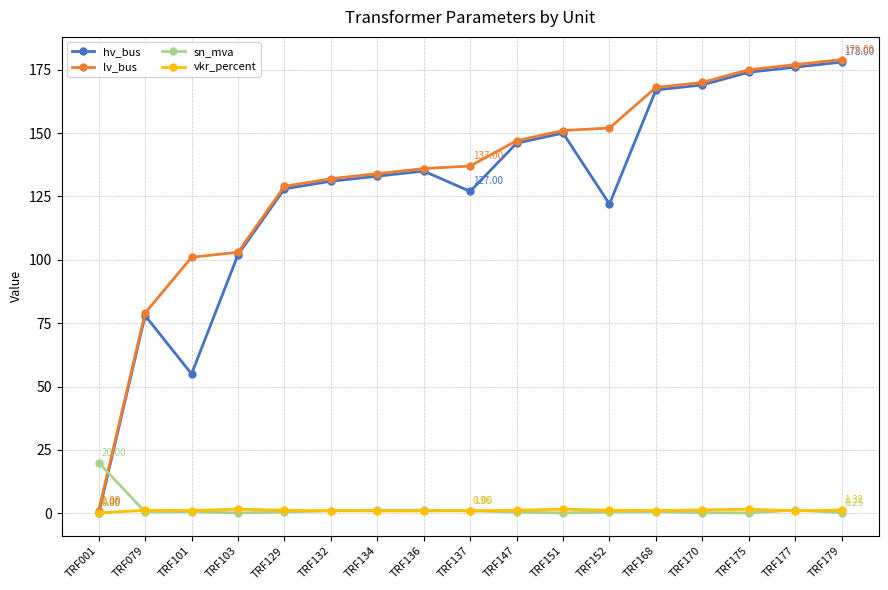

Is the value of vkr_percent at TRF170 greater than the value of hv_bus at TRF129?

No